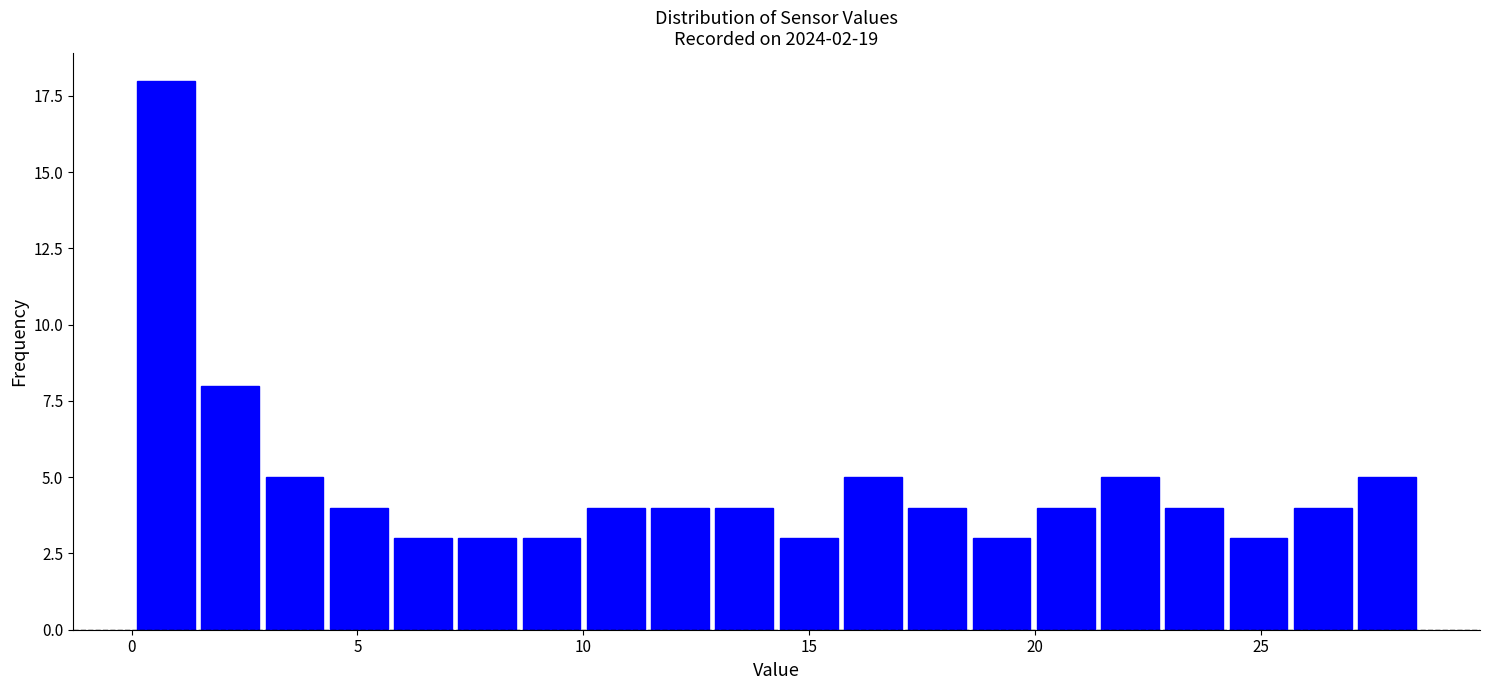

Around what value on the x-axis is the tallest bar? Give the approximate position of its centre, as read against the axis.

1.0